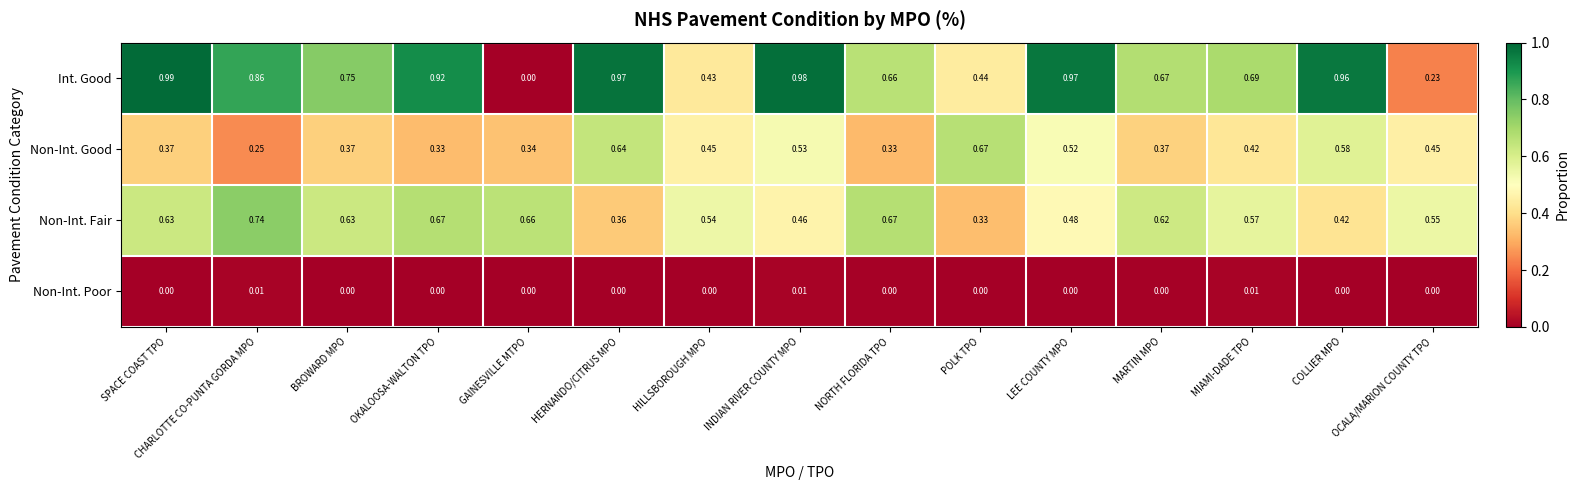

Where is Int. Good nearest to the value 0?

GAINESVILLE MTPO